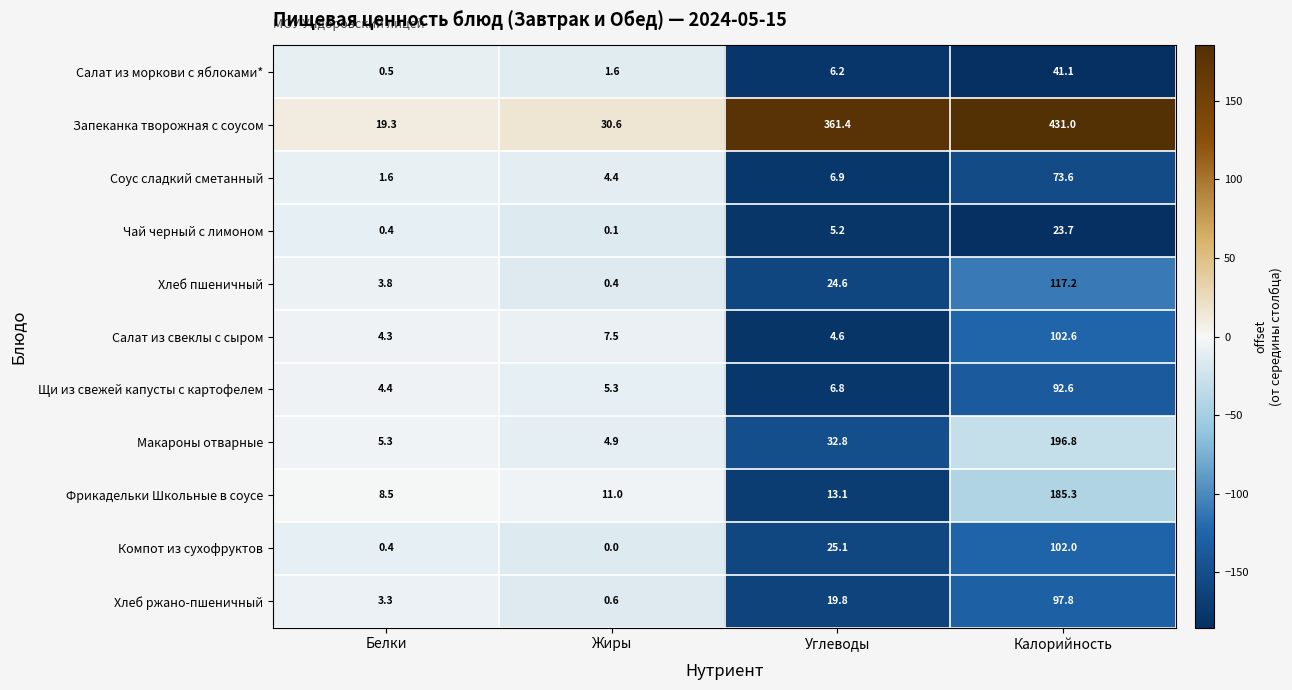

Between Углеводы and Калорийность, which series saw the biggest shift?

Фрикадельки Школьные в соусе